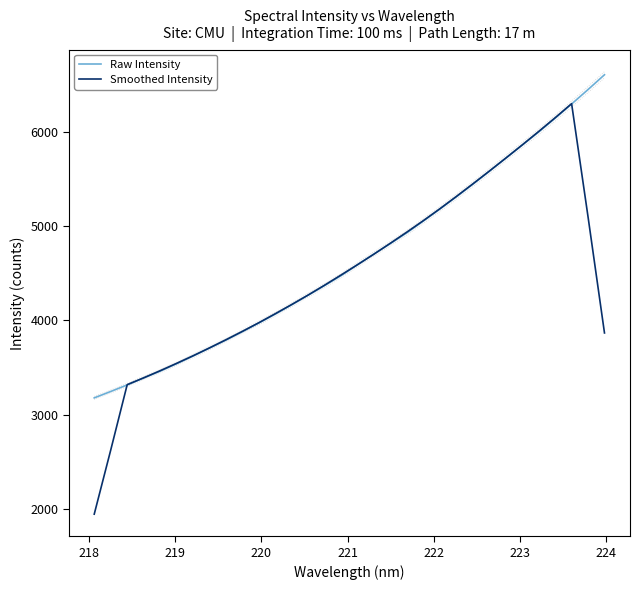

What is the highest value of the Smoothed Intensity series?

6294.9